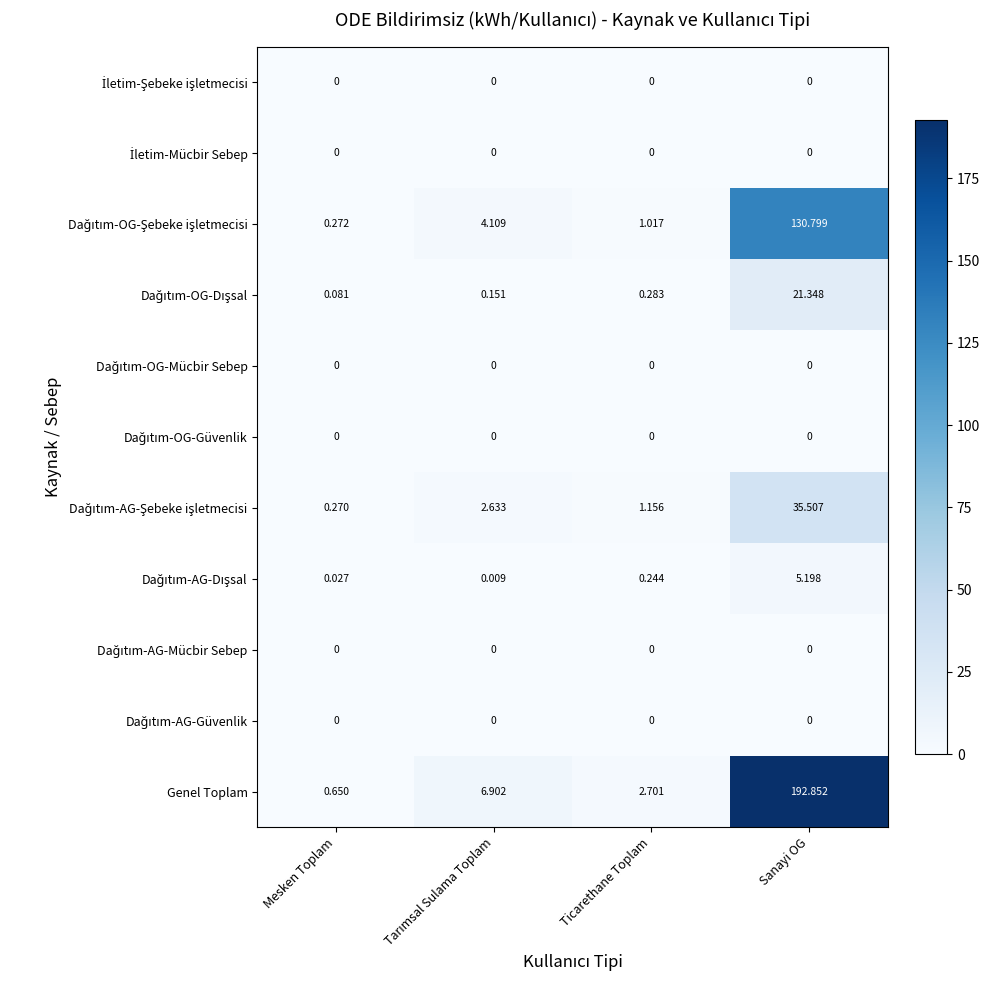

Count the number of categories in the chart.

4